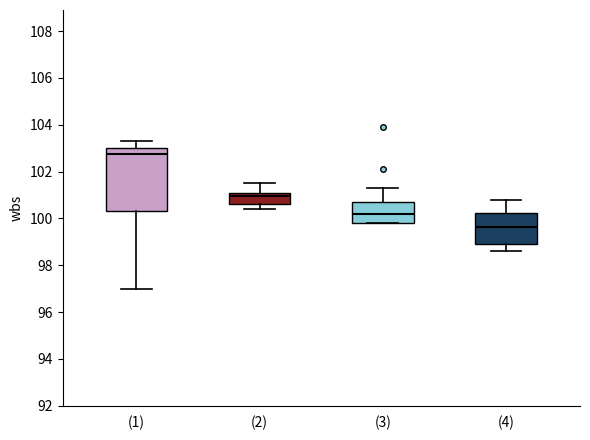

Which box has the lowest median line?

(4)